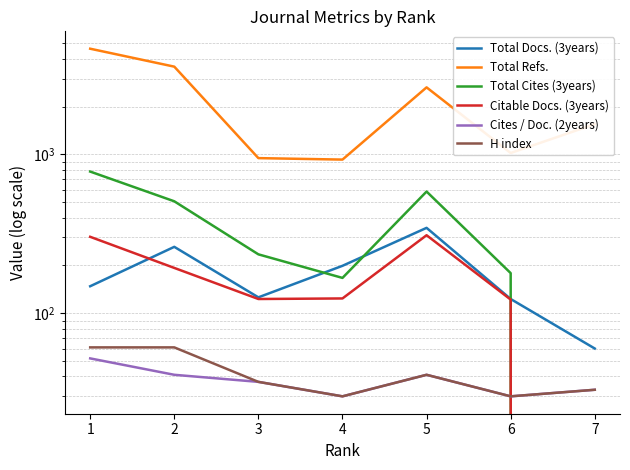

True or false: Total Cites (3years) and Citable Docs. (3years) intersect in this chart.

False